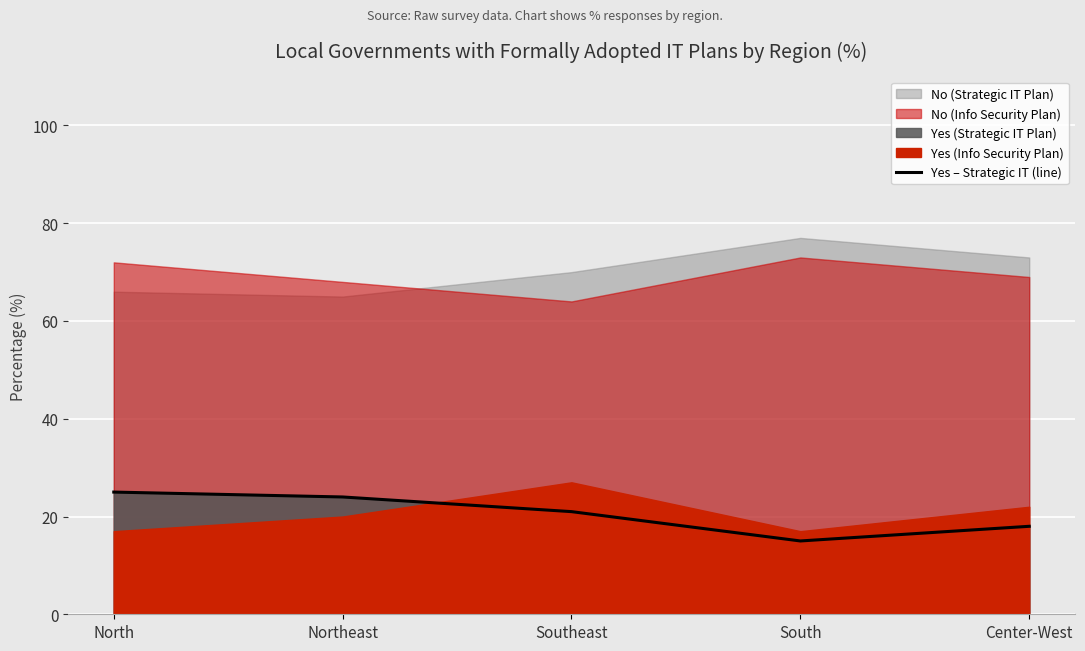

What is the change in value from Northeast to Center-West?

-6